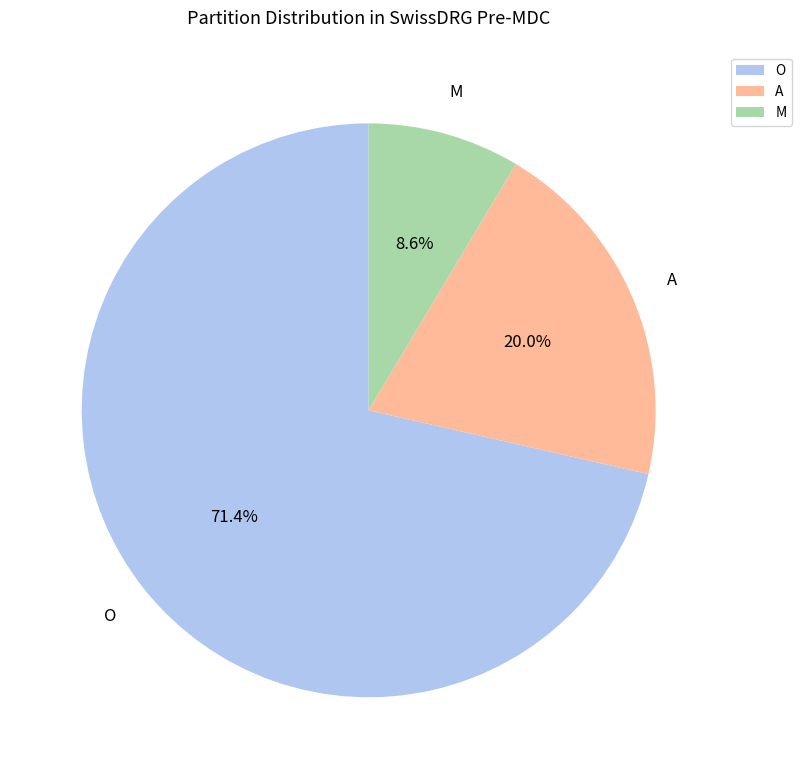

Which slice is the largest?

O